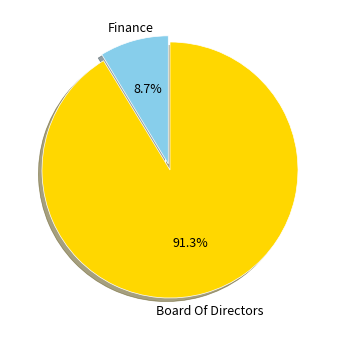

What percentage is the Finance slice, to the nearest percent?

9%